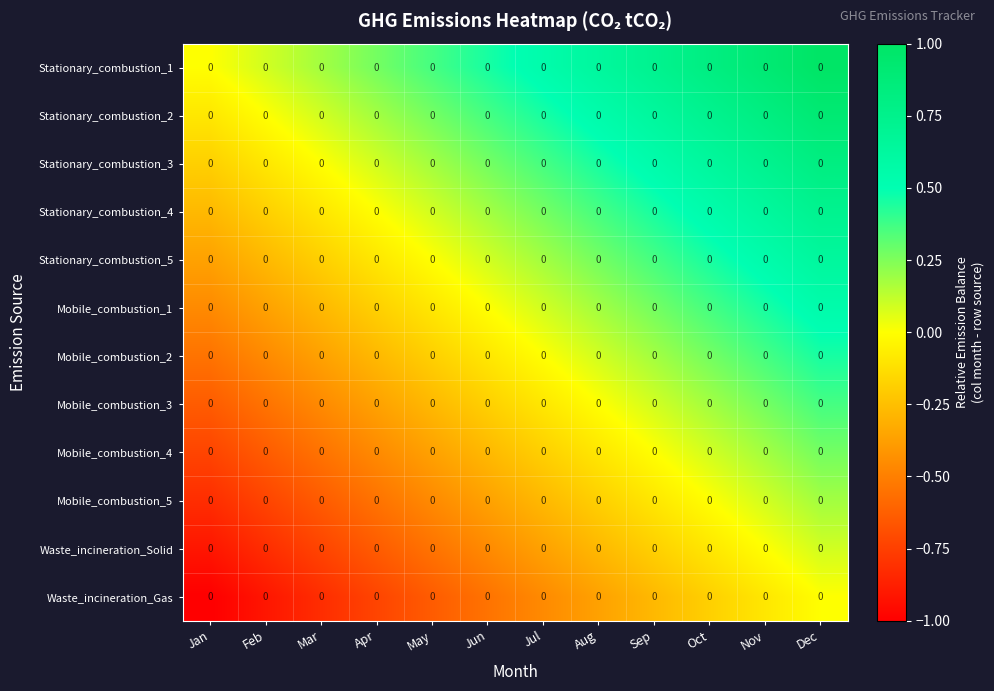

How many distinct data groups are displayed?

12